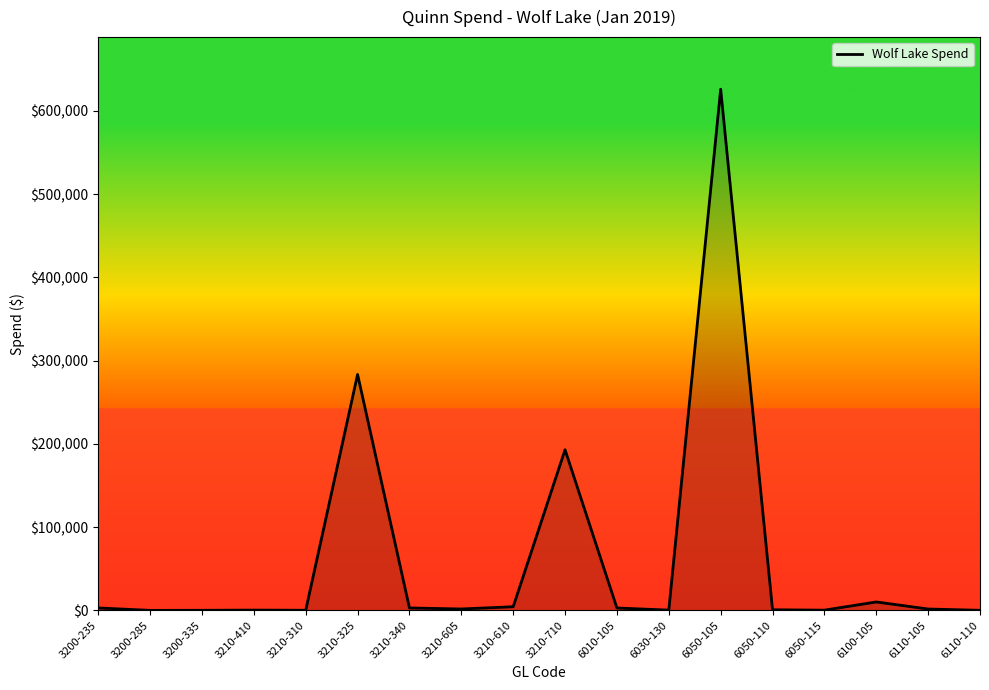

Is it true that the value at 3210-710 is 113909.0?

False